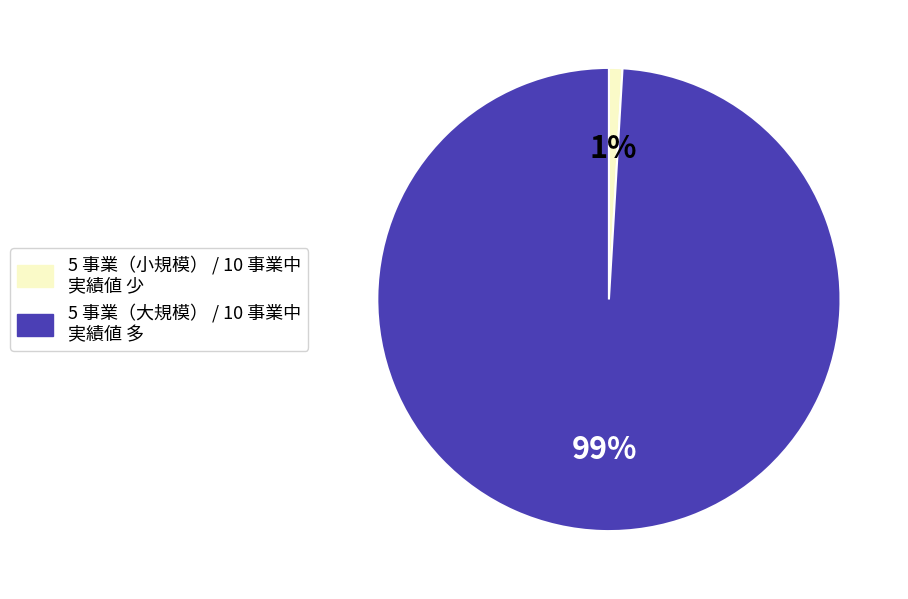

Does any single category account for the majority?

Yes